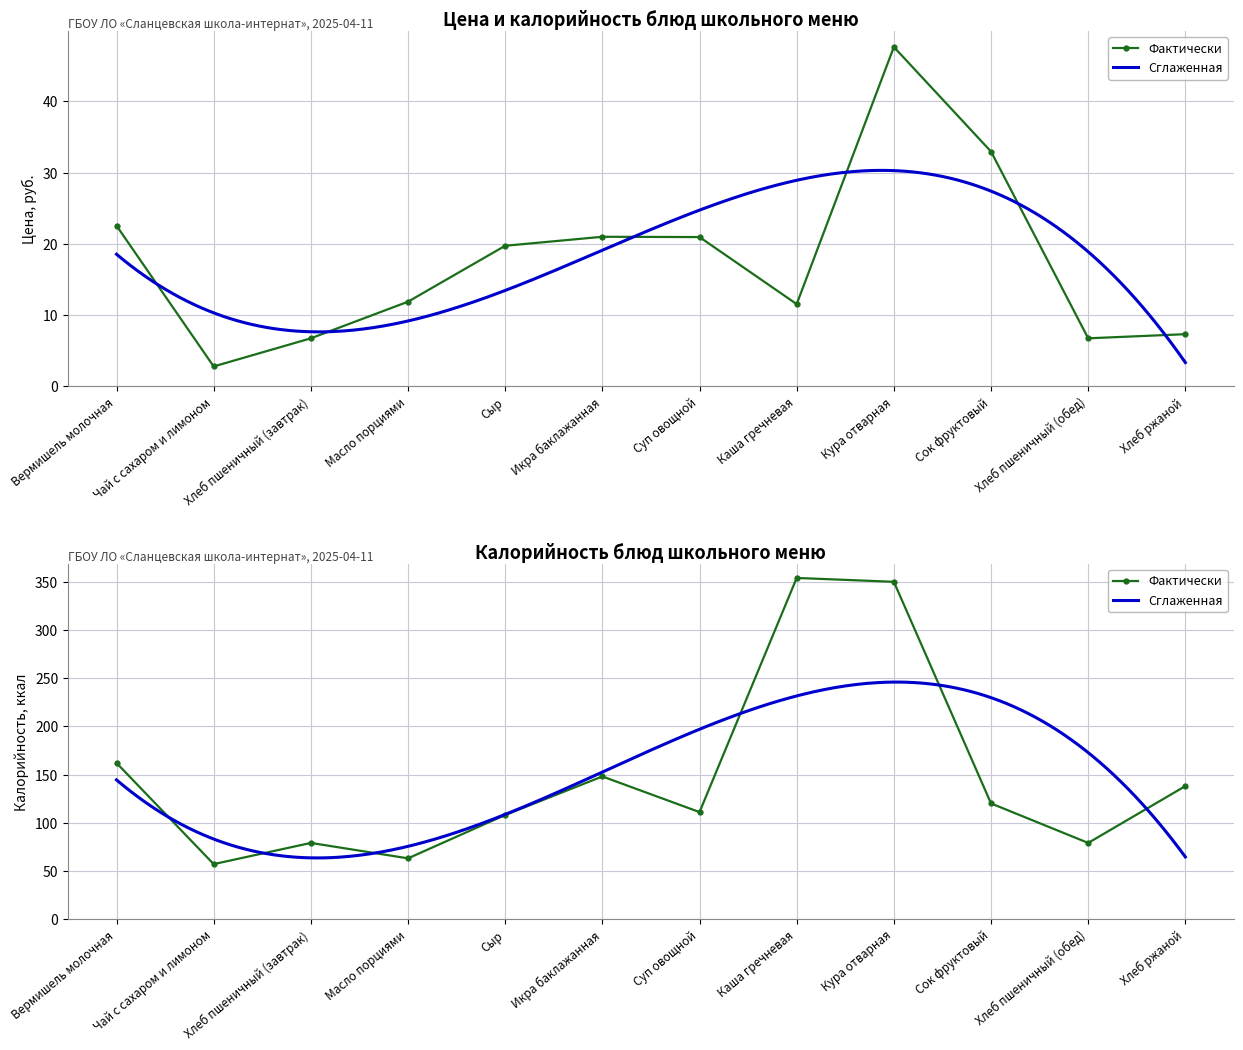

List the series in order of their peak value, highest first.

Калорийность, Цена